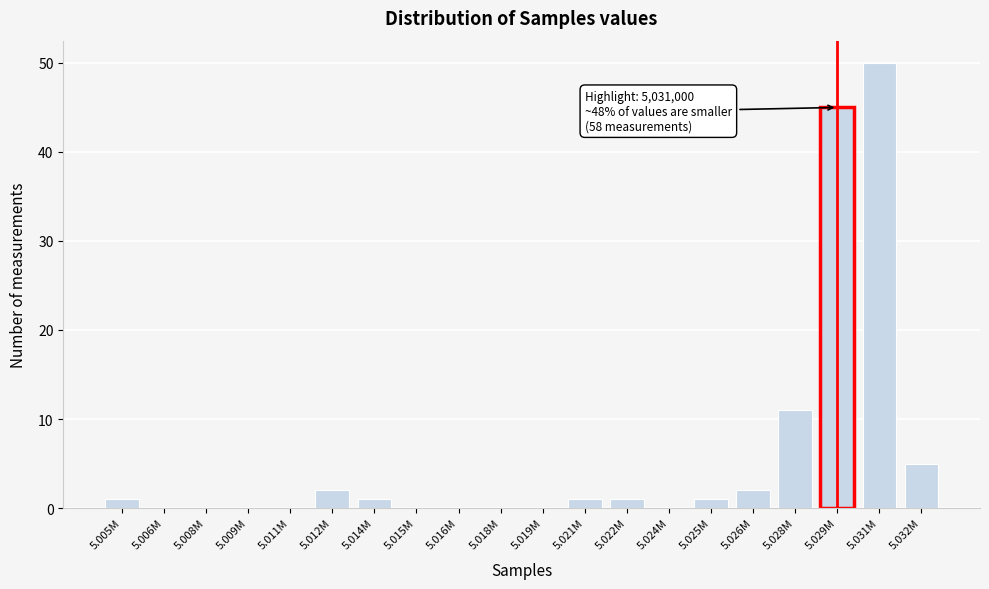

Reading left to right, list all the values displayed in this chart.

5.005M=1	5.006M=0	5.008M=0	5.009M=0	5.011M=0	5.012M=2	5.014M=1	5.015M=0	5.016M=0	5.018M=0	5.019M=0	5.021M=1	5.022M=1	5.024M=0	5.025M=1	5.026M=2	5.028M=11	5.029M=45	5.031M=50	5.032M=5